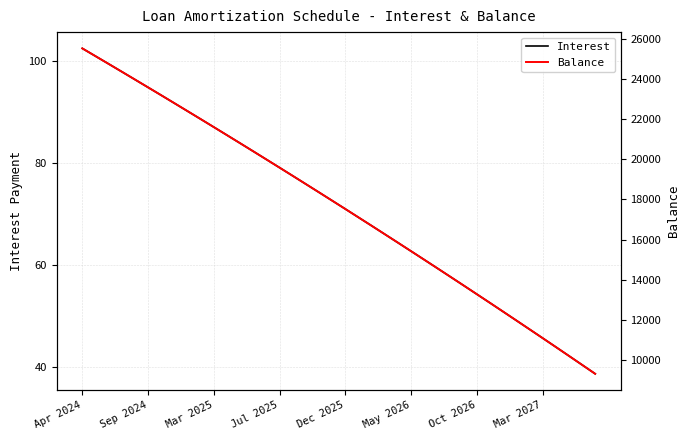

At which category is the sum across all series the highest?

Apr 2024